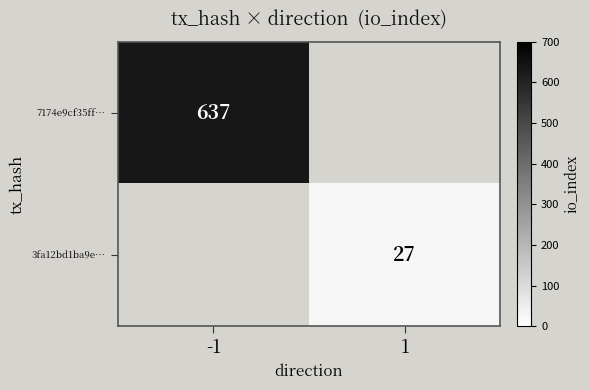

Is it true that 7174e9cf35ff… equals 328 at -1?

False